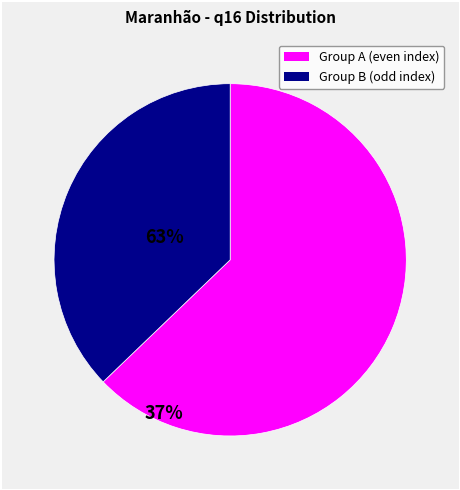

Does any single category account for the majority?

Yes